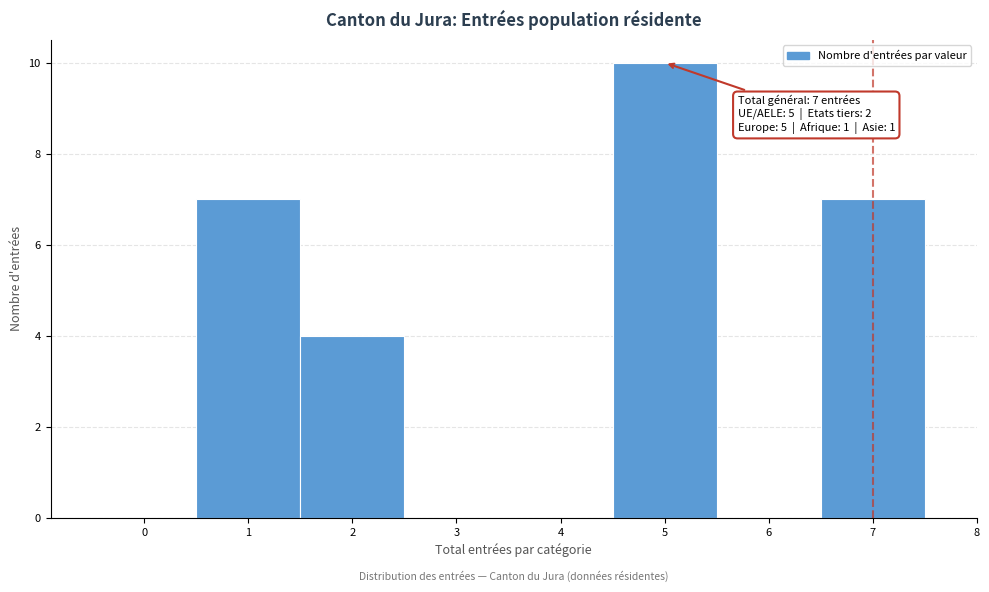

Which range on the x-axis has the tallest bar?

4.5 to 5.5